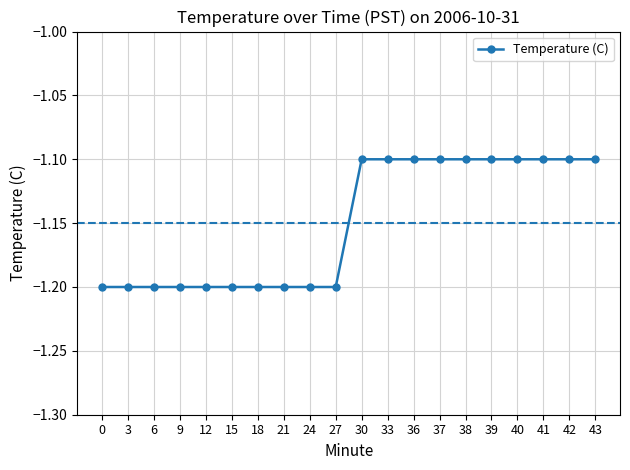

What is the sum of all values?

-23.0